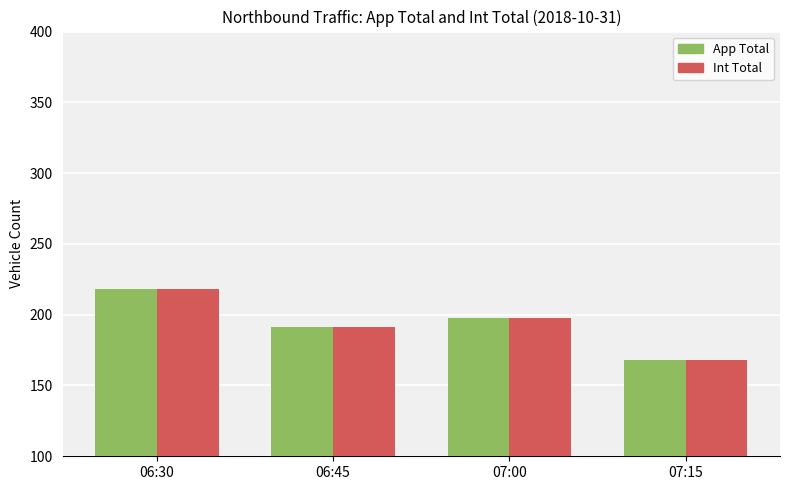

Reading left to right, transcribe all the data shown in this chart.

App Total: 06:30=218	06:45=191	07:00=198	07:15=168
Int Total: 06:30=218	06:45=191	07:00=198	07:15=168